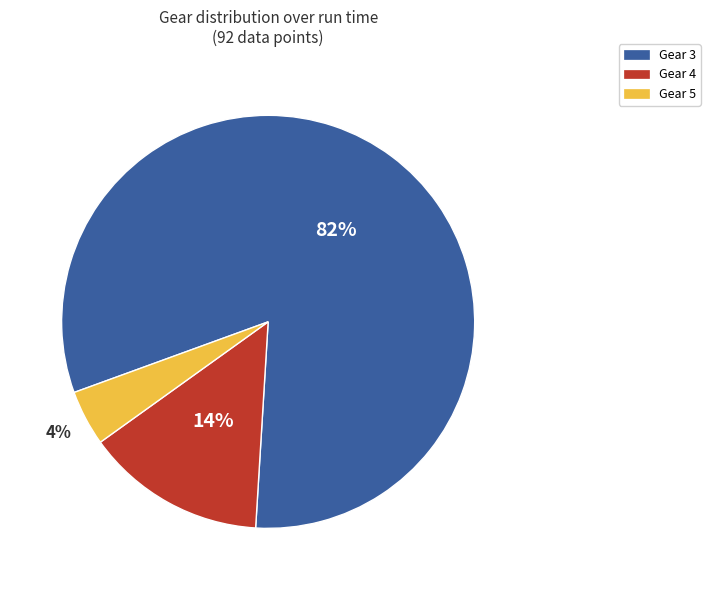

Does Gear 3 represent more than half of the total?

Yes